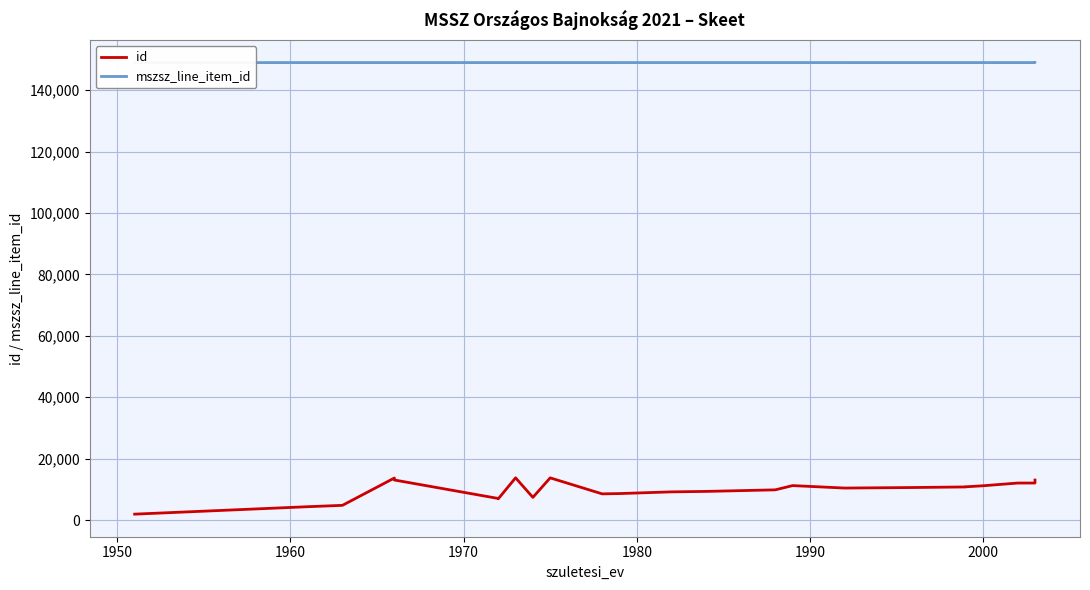

True or false: id and mszsz_line_item_id cross at least once.

False